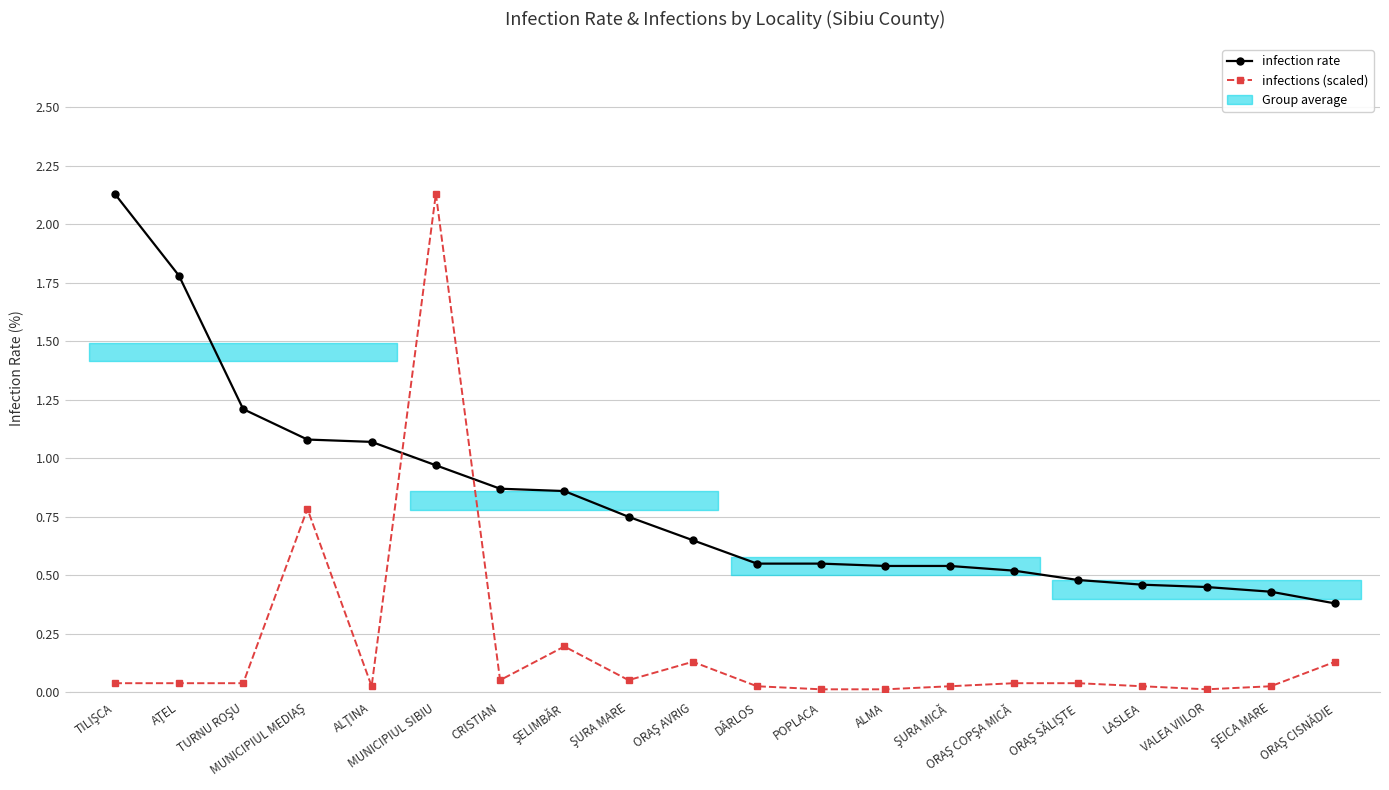

What is the difference between the maximum and minimum values in the infection rate series?

1.8